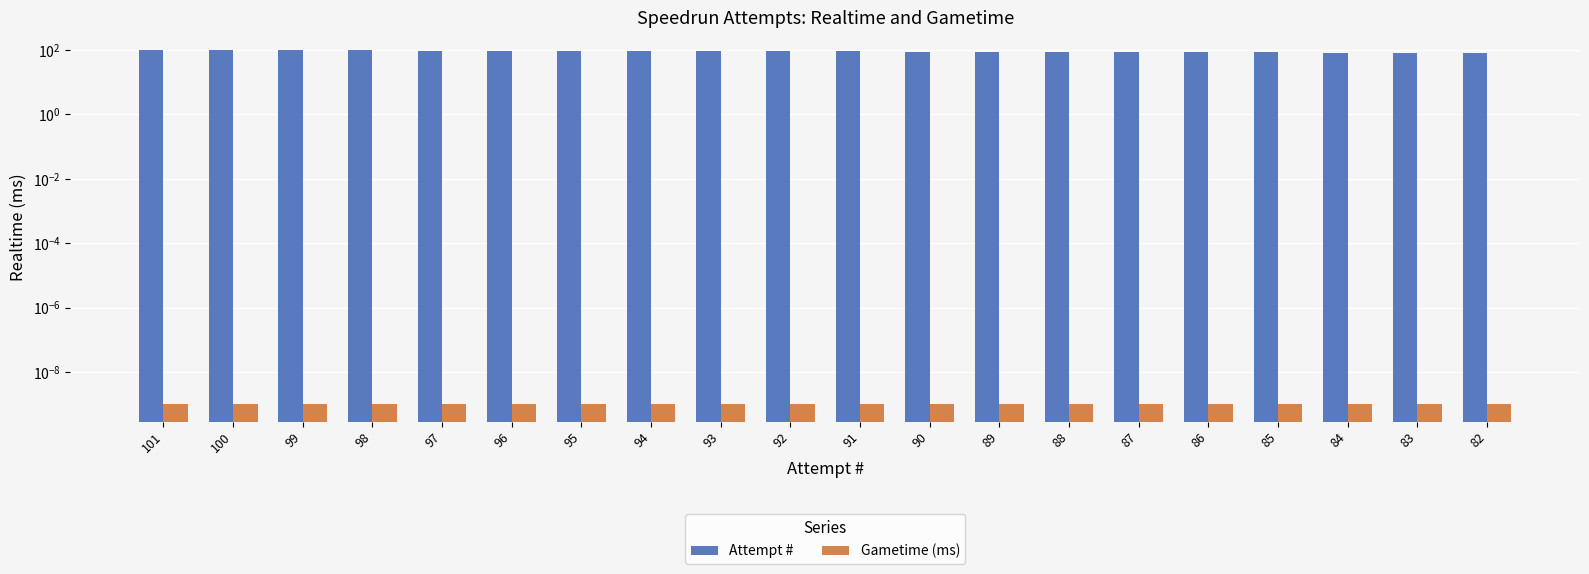

The Attempt # series shows 127.3 at 83. True or false?

False